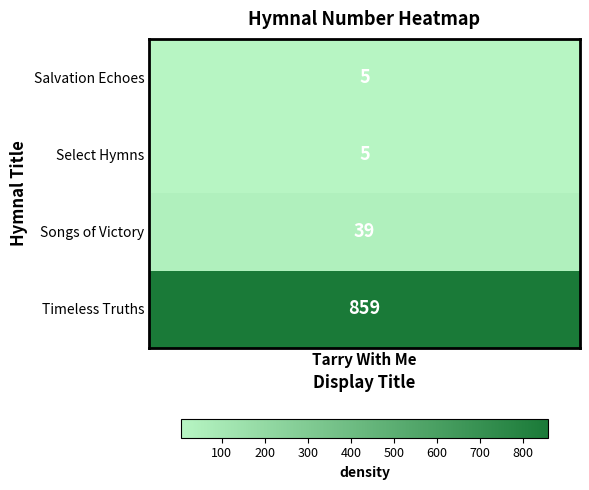

Count the number of values greater than 39.

1